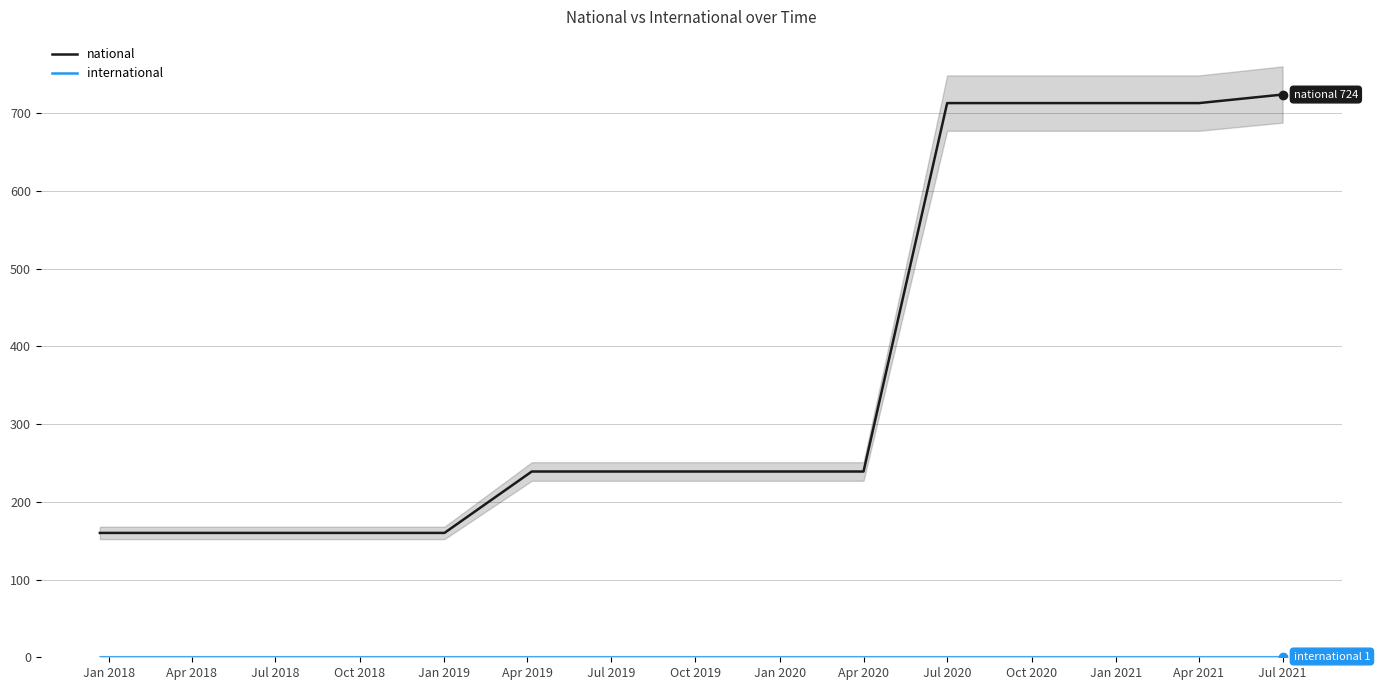

What is the lowest value of the national series?

160